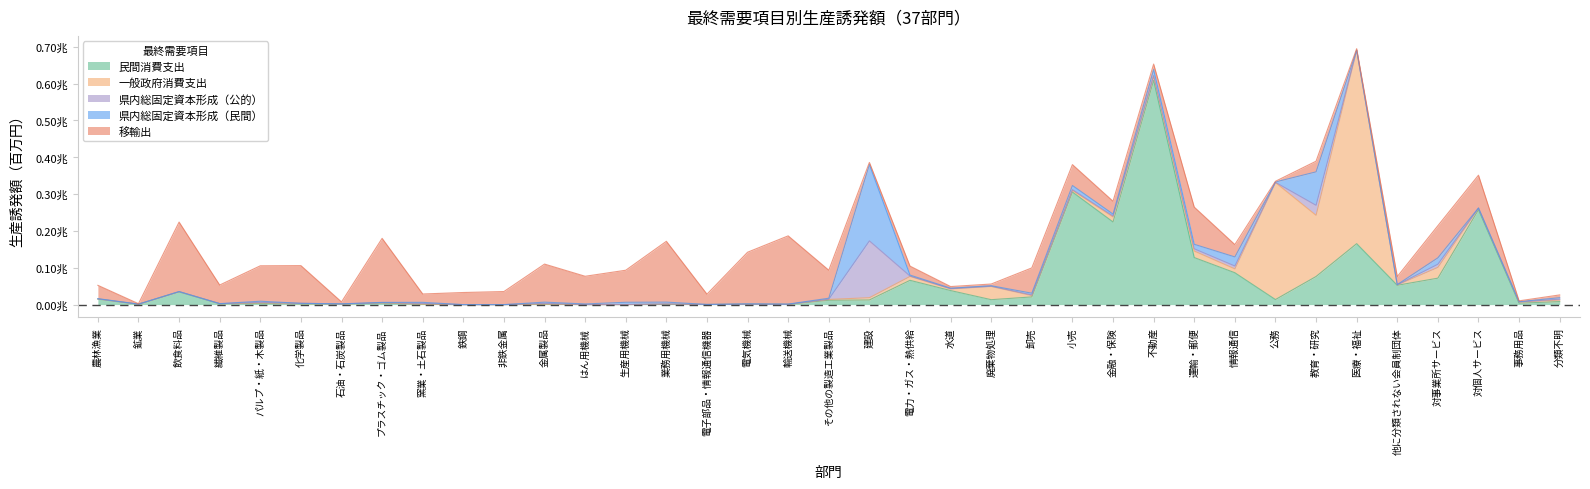

Reading left to right, transcribe all the data shown in this chart.

民間消費支出: 農林漁業=14962.1	鉱業=927.4	飲食料品=34610.0	繊維製品=2414.9	パルプ・紙・木製品=3210.0	化学製品=1544.6	石油・石炭製品=1736.9	プラスチック・ゴム製品=3935.3	窯業・土石製品=854.6	鉄鋼=0.9	非鉄金属=13.0	金属製品=1010.8	はん用機械=63.4	生産用機械=93.0	業務用機械=547.3	電子部品・情報通信機器=272.9	電気機械=1065.8	輸送機械=790.4	その他の製造工業製品=11827.6	建設=12657.7	電力・ガス・熱供給=65922.9	水道=38122.3	廃棄物処理=13412.1	卸売=20888.1	小売=305703.4	金融・保険=224434.2	不動産=608848.2	運輸・郵便=127763.4	情報通信=86559.8	公務=13747.3	教育・研究=76356.2	医療・福祉=165499.3	他に分類されない会員制団体=52504.5	対事業所サービス=71857.4	対個人サービス=257659.5	事務用品=3855.4	分類不明=8189.4
一般政府消費支出: 農林漁業=605.3	鉱業=151.9	飲食料品=694.8	繊維製品=150.1	パルプ・紙・木製品=1281.7	化学製品=1924.7	石油・石炭製品=181.5	プラスチック・ゴム製品=814.8	窯業・土石製品=332.1	鉄鋼=0.7	非鉄金属=4.1	金属製品=290.9	はん用機械=19.8	生産用機械=33.4	業務用機械=1009.2	電子部品・情報通信機器=11.0	電気機械=24.0	輸送機械=33.4	その他の製造工業製品=2228.8	建設=6143.6	電力・ガス・熱供給=10626.5	水道=4607.9	廃棄物処理=35917.8	卸売=3622.1	小売=4563.4	金融・保険=13597.7	不動産=11557.8	運輸・郵便=17678.7	情報通信=10462.8	公務=317697.0	教育・研究=166107.1	医療・福祉=525376.4	他に分類されない会員制団体=1111.6	対事業所サービス=29290.5	対個人サービス=4287.9	事務用品=3127.2	分類不明=4303.1
県内総固定資本形成（公的）: 農林漁業=94.8	鉱業=118.4	飲食料品=22.6	繊維製品=26.5	パルプ・紙・木製品=1714.0	化学製品=37.6	石油・石炭製品=81.6	プラスチック・ゴム製品=485.3	窯業・土石製品=2090.2	鉄鋼=8.1	非鉄金属=6.2	金属製品=2062.8	はん用機械=191.7	生産用機械=146.8	業務用機械=310.1	電子部品・情報通信機器=101.6	電気機械=149.3	輸送機械=156.9	その他の製造工業製品=717.2	建設=154244.3	電力・ガス・熱供給=1032.4	水道=513.2	廃棄物処理=643.3	卸売=1696.9	小売=1853.0	金融・保険=2481.2	不動産=1391.0	運輸・郵便=6095.0	情報通信=7776.4	公務=583.2	教育・研究=27126.0	医療・福祉=20.3	他に分類されない会員制団体=255.9	対事業所サービス=8543.0	対個人サービス=108.0	事務用品=332.4	分類不明=2365.1
県内総固定資本形成（民間）: 農林漁業=525.9	鉱業=173.3	飲食料品=72.9	繊維製品=98.1	パルプ・紙・木製品=3024.3	化学製品=70.3	石油・石炭製品=127.8	プラスチック・ゴム製品=837.0	窯業・土石製品=2870.0	鉄鋼=11.8	非鉄金属=4.5	金属製品=3348.0	はん用機械=1552.5	生産用機械=6081.1	業務用機械=4905.6	電子部品・情報通信機器=125.6	電気機械=871.2	輸送機械=445.1	その他の製造工業製品=2620.7	建設=207477.1	電力・ガス・熱供給=2640.3	水道=1413.1	廃棄物処理=1361.2	卸売=4798.8	小売=11272.7	金融・保険=5249.9	不動産=16570.7	運輸・郵便=12226.5	情報通信=24683.8	公務=967.0	教育・研究=90900.5	医療・福祉=50.9	他に分類されない会員制団体=511.5	対事業所サービス=17375.9	対個人サービス=298.0	事務用品=736.1	分類不明=3921.8
移輸出: 農林漁業=36174.2	鉱業=1130.2	飲食料品=188707.4	繊維製品=50488.7	パルプ・紙・木製品=96142.5	化学製品=102302.1	石油・石炭製品=5143.9	プラスチック・ゴム製品=173857.7	窯業・土石製品=22689.7	鉄鋼=32851.1	非鉄金属=35479.7	金属製品=103315.4	はん用機械=75134.2	生産用機械=86998.0	業務用機械=165152.5	電子部品・情報通信機器=27854.2	電気機械=140139.6	輸送機械=185222.5	その他の製造工業製品=76012.4	建設=5585.9	電力・ガス・熱供給=24331.5	水道=4387.1	廃棄物処理=4580.4	卸売=68655.9	小売=56711.3	金融・保険=34922.2	不動産=14755.1	運輸・郵便=100990.1	情報通信=33549.2	公務=1862.3	教育・研究=28907.6	医療・福祉=3963.6	他に分類されない会員制団体=21745.5	対事業所サービス=87205.0	対個人サービス=89053.9	事務用品=2193.7	分類不明=7552.7